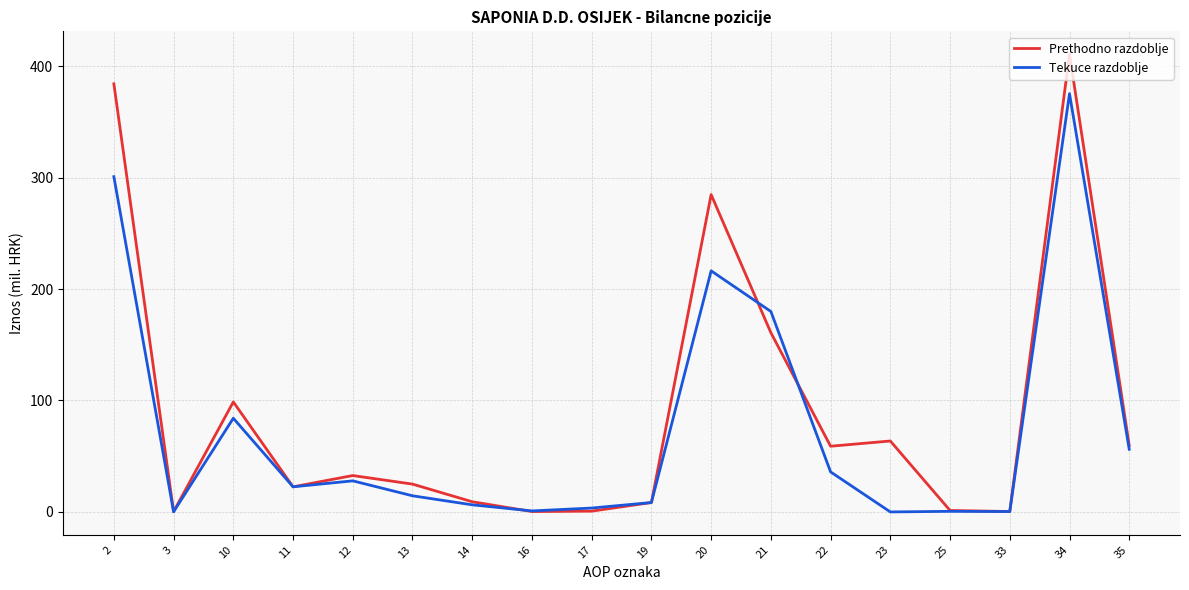

Which series has the largest range (max minus min)?

Prethodno razdoblje